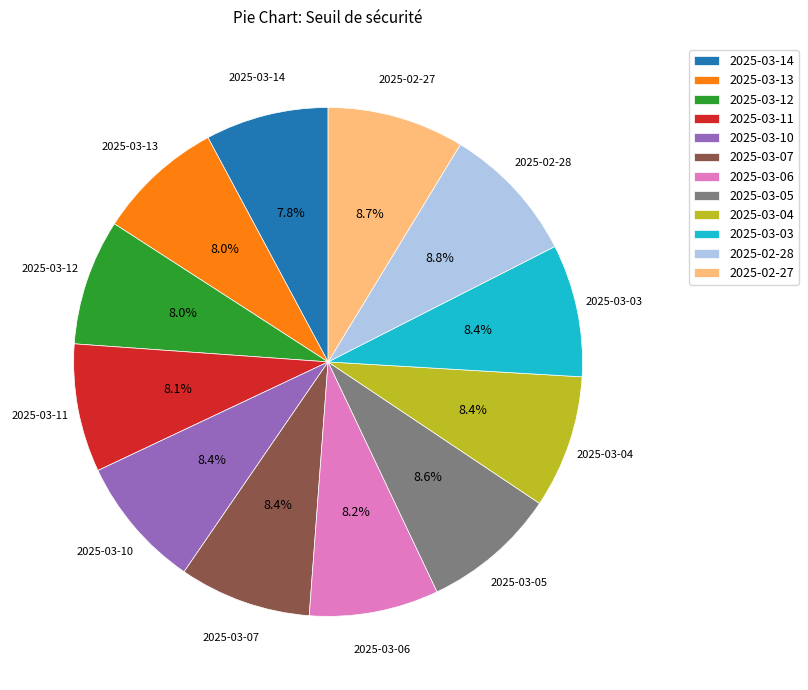

How many segments does this pie chart have?

12